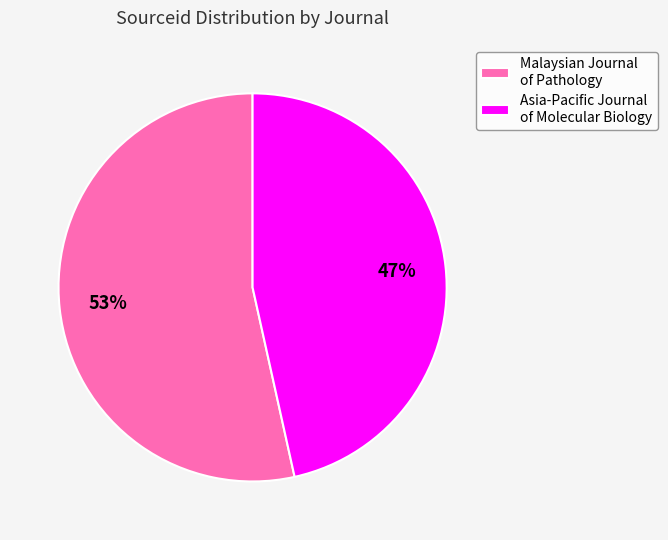

The Asia-Pacific Journal of Molecular Biology slice represents 47% of the pie. True or false?

True